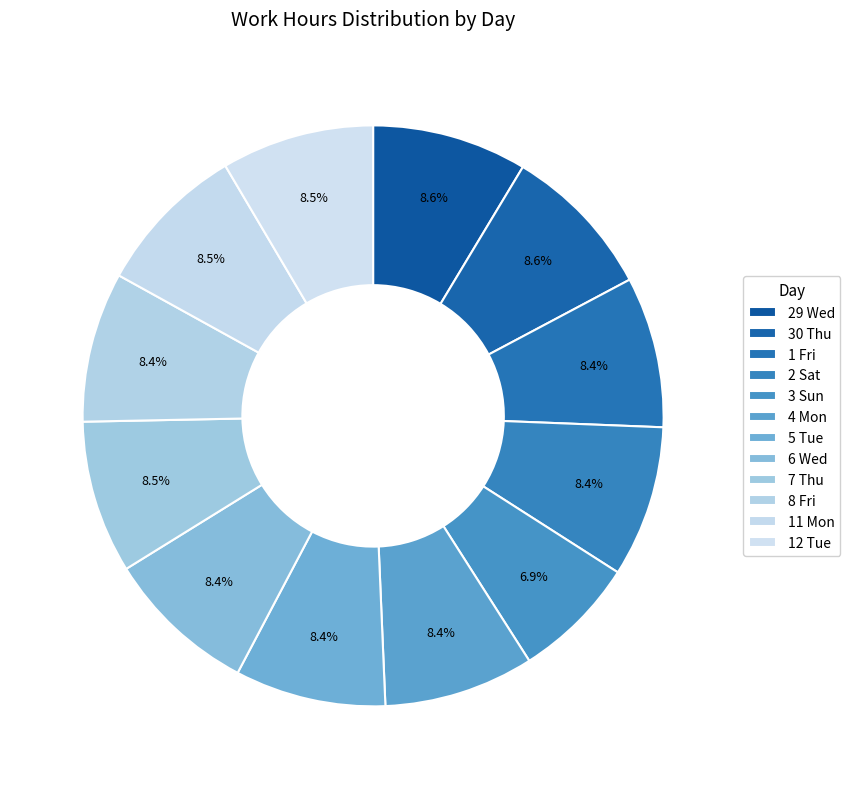

How many slices are in this pie chart?

12